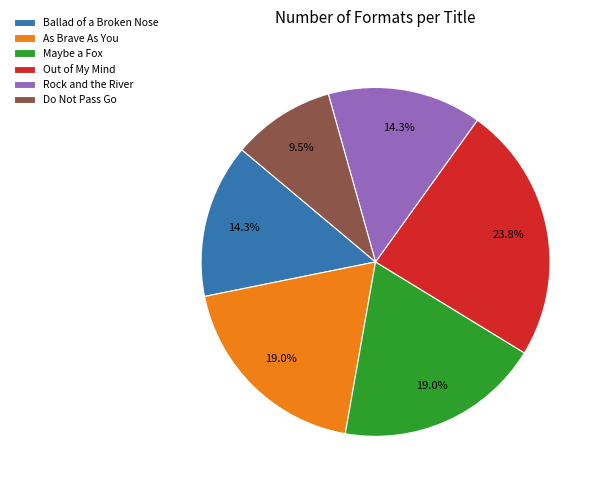

To the nearest percent, what is the difference between the Do Not Pass Go and Maybe a Fox slice percentages?

10%